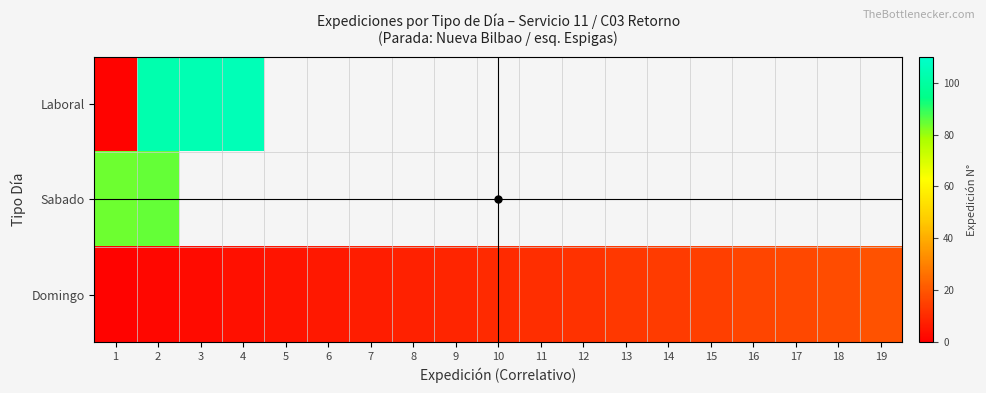

How many series are shown in this chart?

3